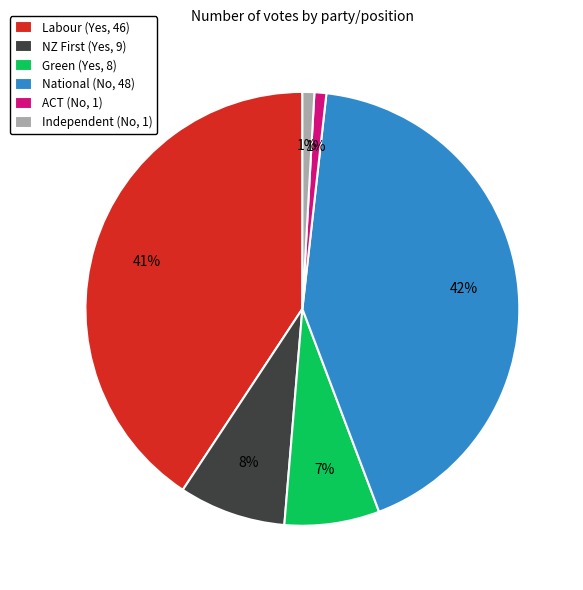

Count the number of slices in the pie.

6